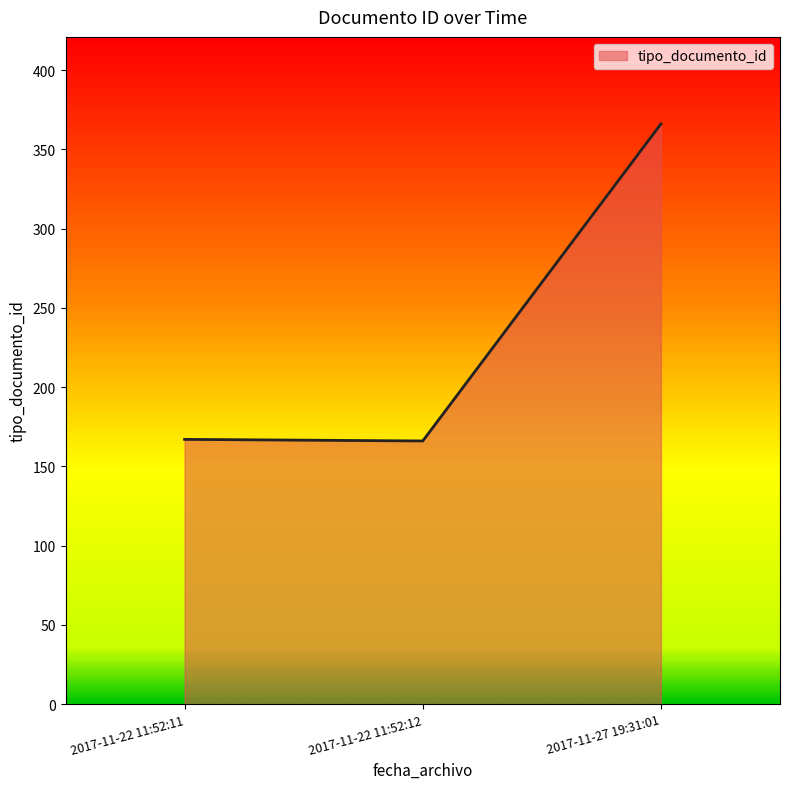

Which has a higher value, 2017-11-27 19:31:01 or 2017-11-22 11:52:12?

2017-11-27 19:31:01